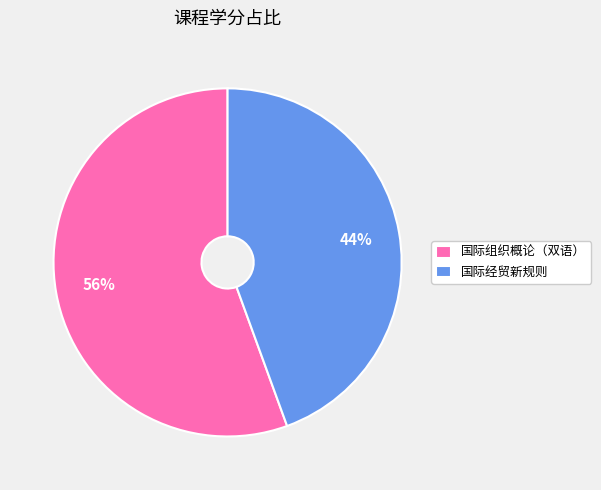

Which category has the biggest portion of the pie?

国际组织概论（双语）